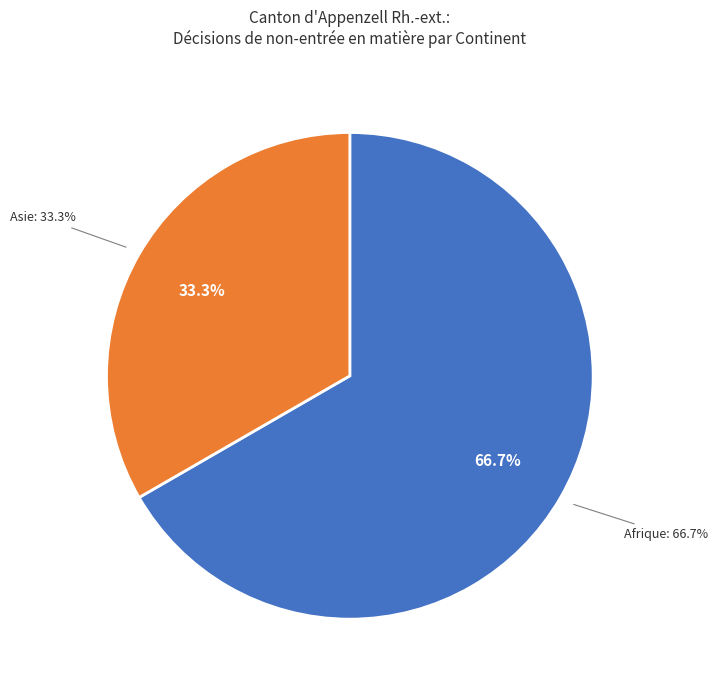

What is the total percentage of Provenance inconnu and Afrique?

66.7%